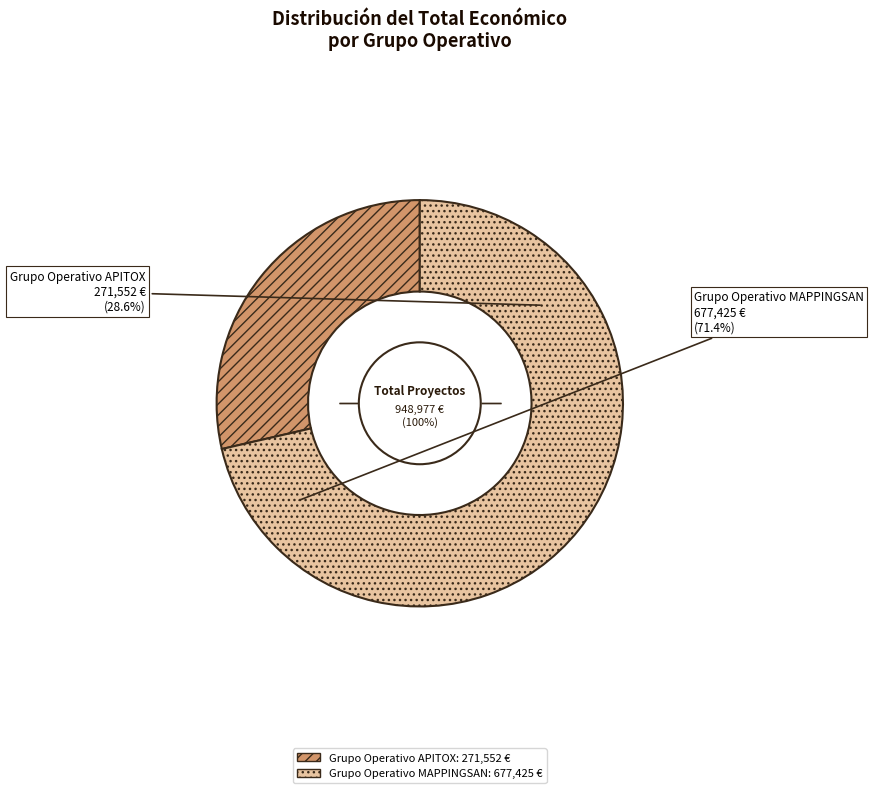

How many segments does this pie chart have?

2